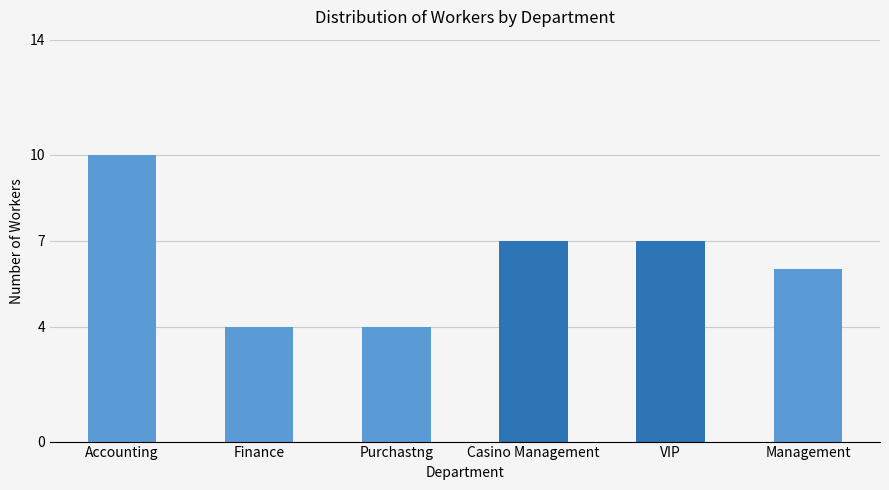

What is the greatest value displayed?

10